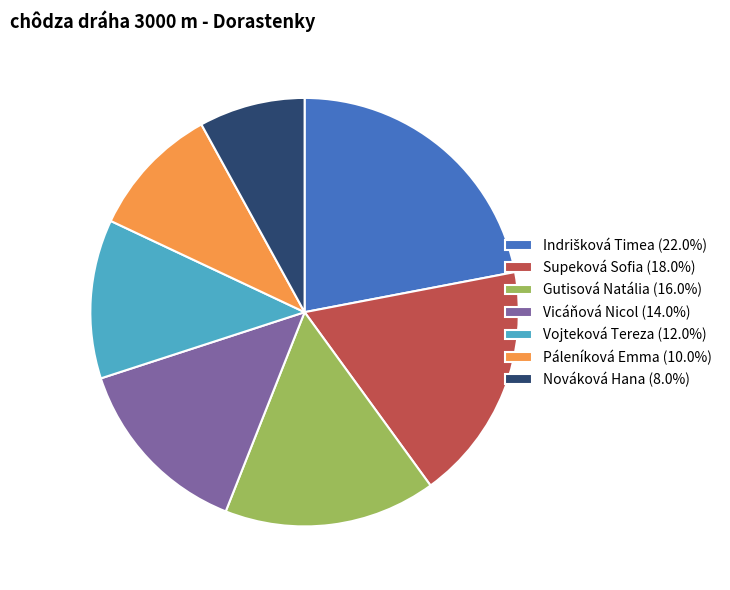

Do Gutisová Natália (16.0%) and Páleníková Emma (10.0%) together represent more than half of the pie?

No